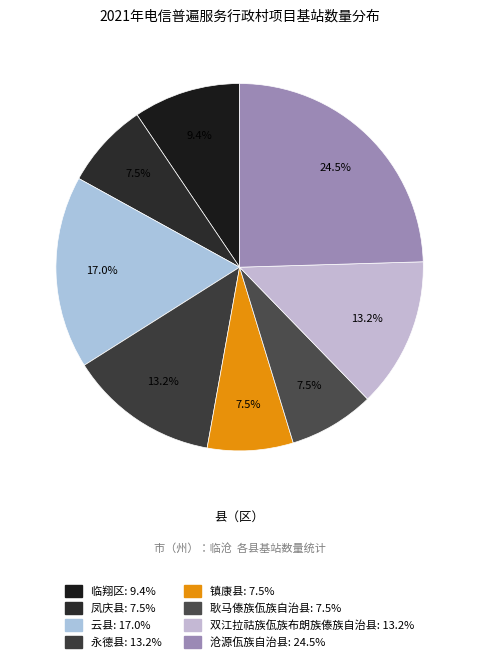

To the nearest percent, what is the combined percentage of 镇康县 and 耿马傣族佤族自治县?

15%